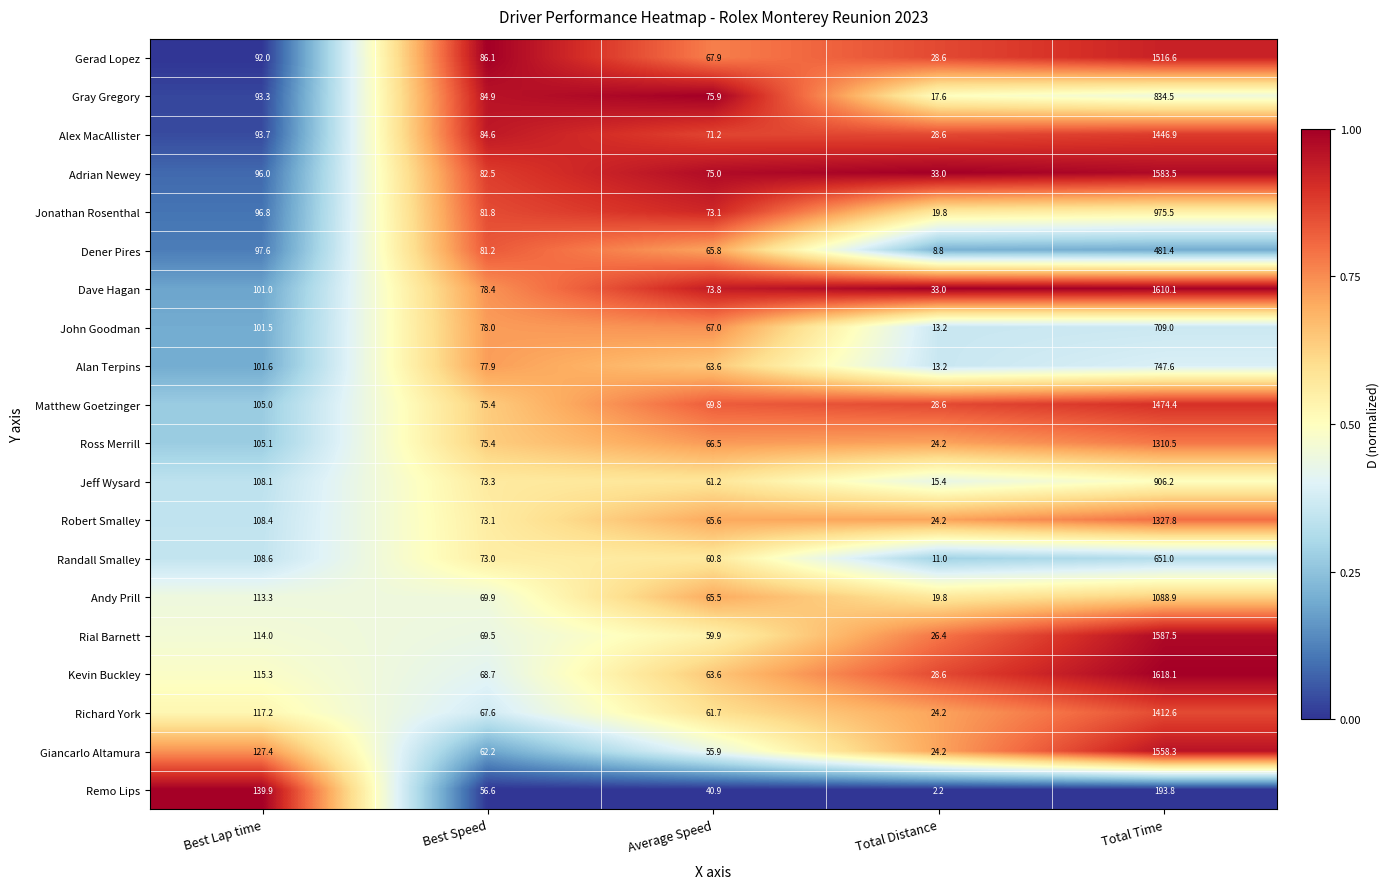

True or false: Alan Terpins has a value of 101.6 at Best Lap time.

True